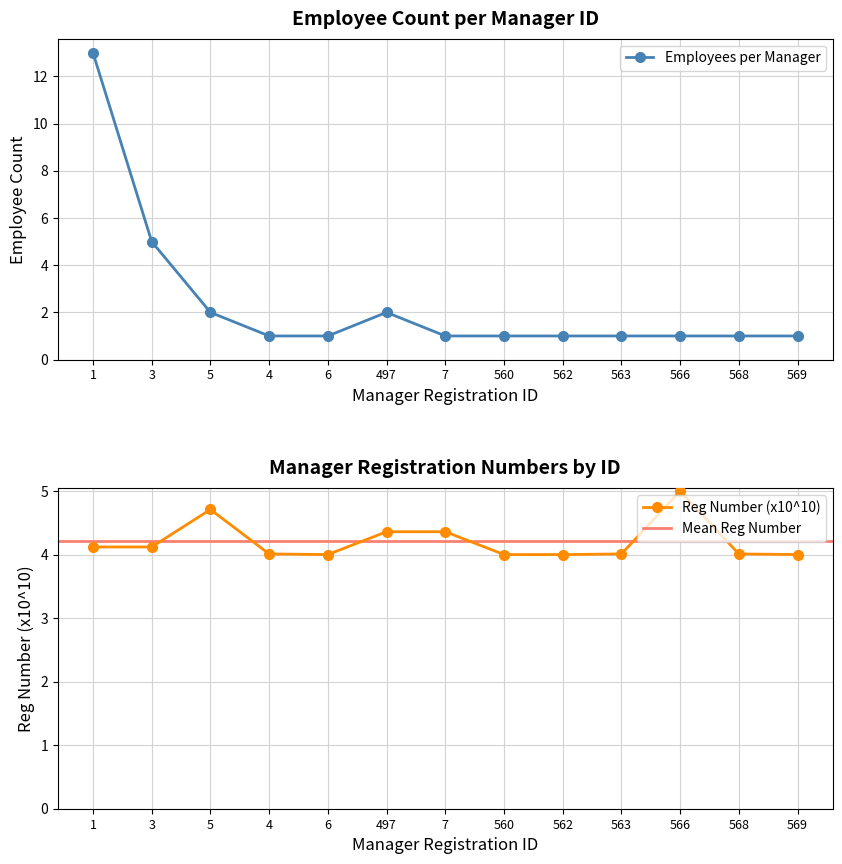

In Reg Number (normalized), how many points are higher than both neighbors (excluding endpoints)?

3